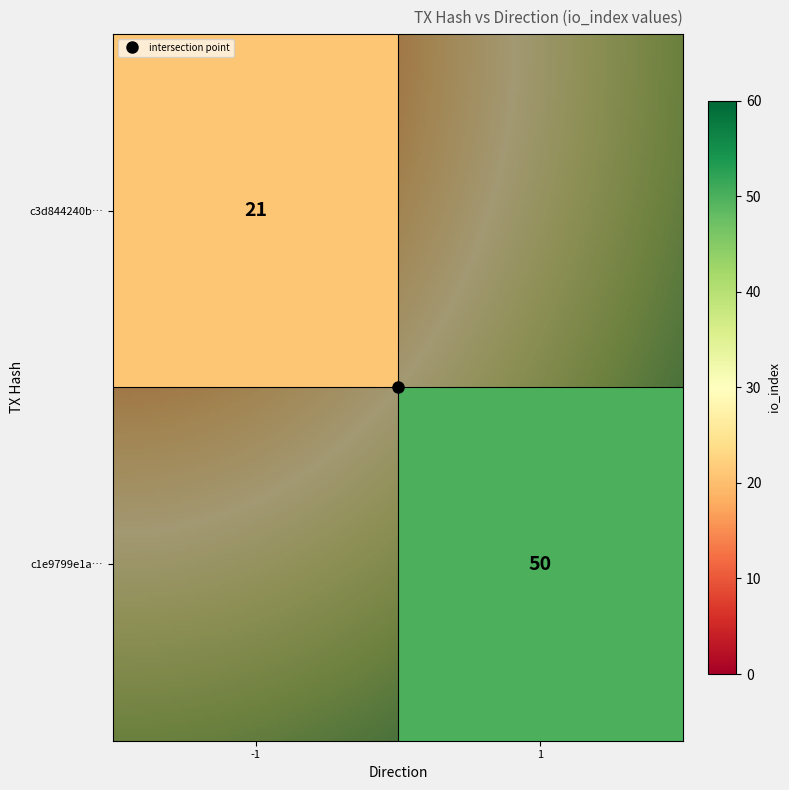

Reading left to right, transcribe all the data shown in this chart.

c3d844240b9a1337835c98e80b965c4a4856b86: direction=-1	io_index=21
c1e9799e1a331c024594ccff2379ff5cee54ae8: direction=1	io_index=50